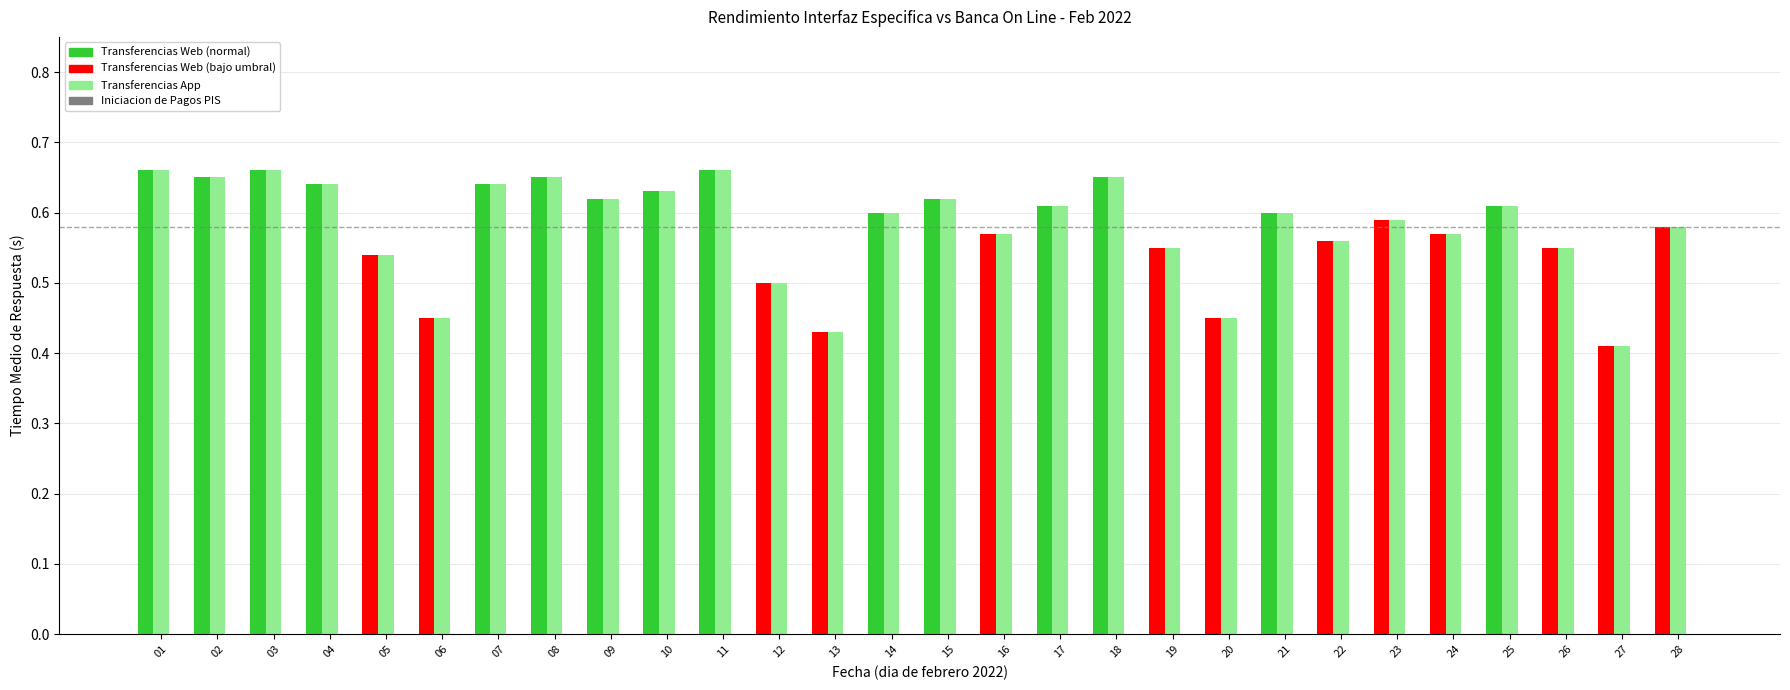

What is the total value across all series at 09?

1.2